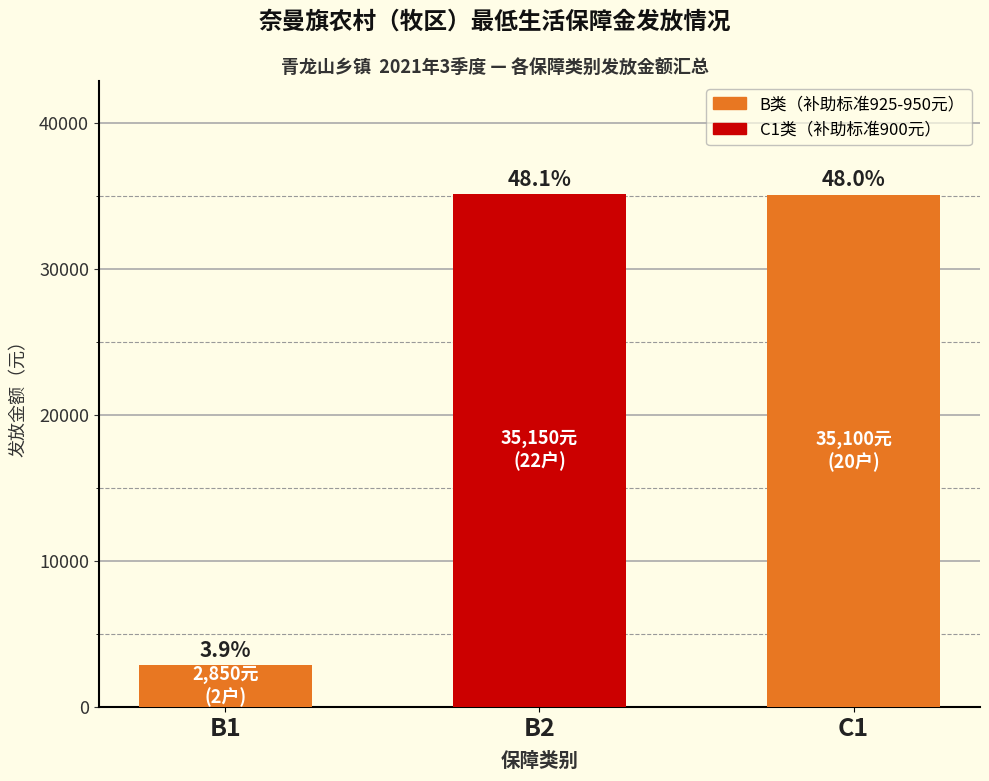

Reading left to right, list all the values displayed in this chart.

B1=2850	B2=35150	C1=35100